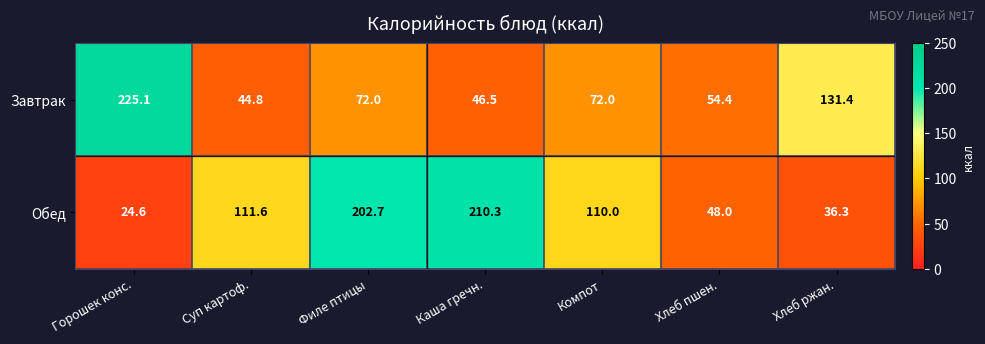

What is the difference between the Завтрак values at Хлеб ржан. and Суп картоф.?

86.6